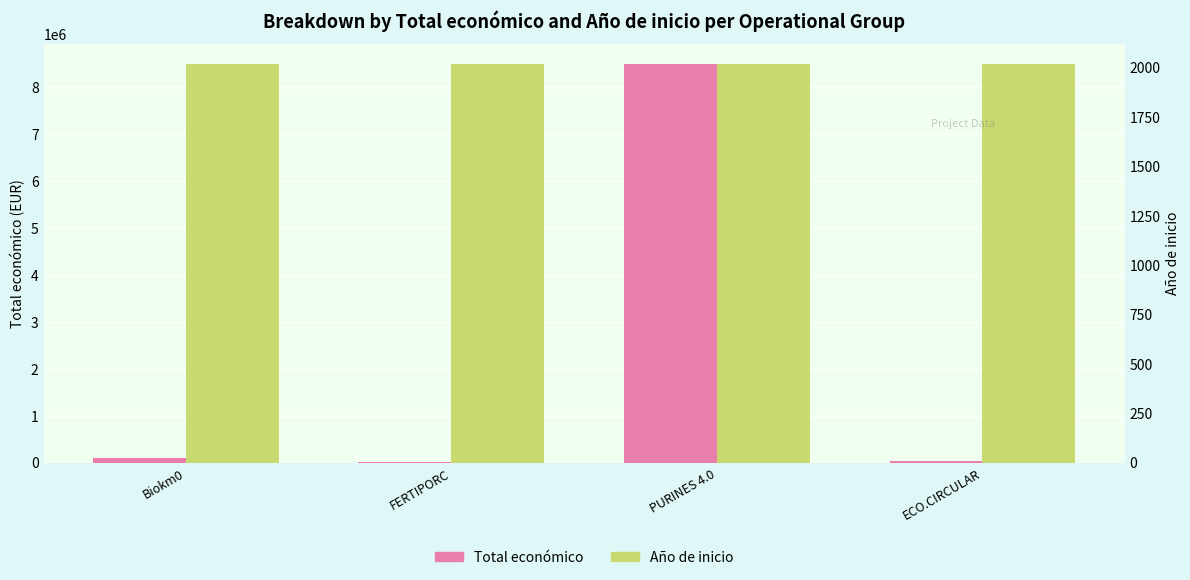

Which series has the largest total across all categories?

Total económico